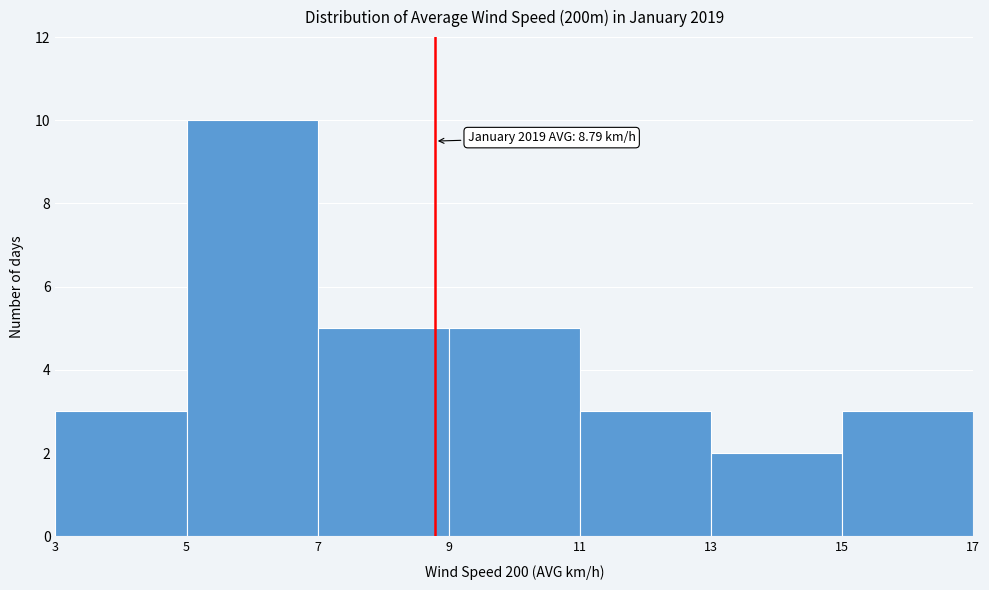

Which range on the x-axis has the tallest bar?

5 to 7